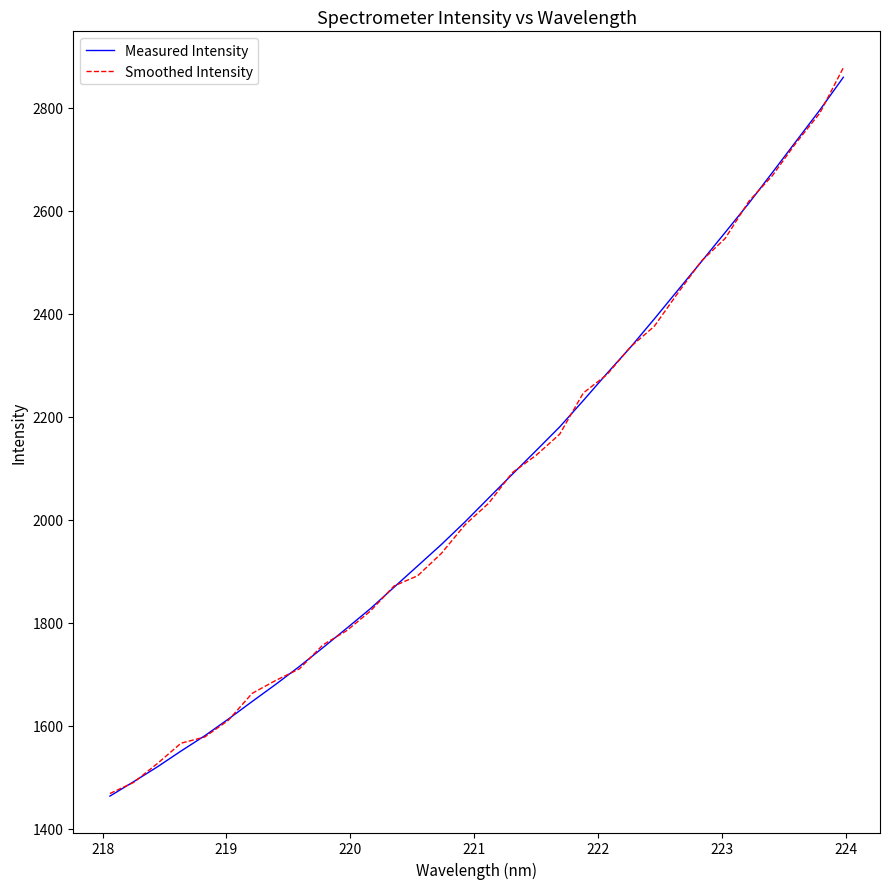

What is the smallest value displayed?

1463.9